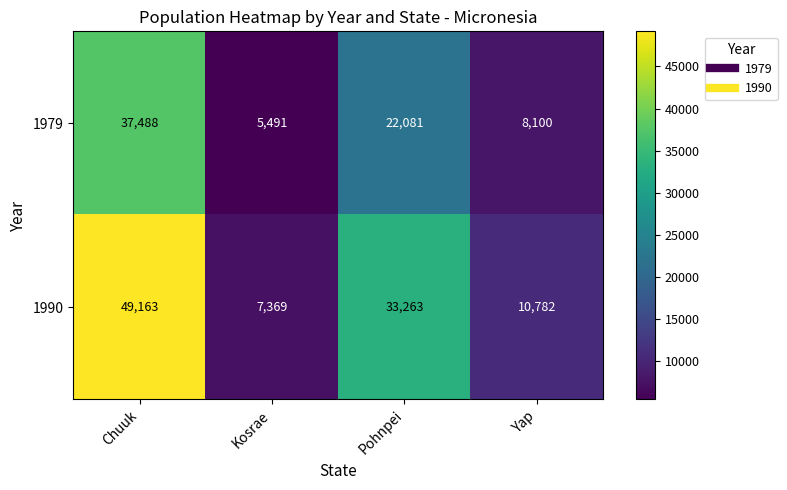

Rank the series by their average value, from lowest to highest.

1979, 1990